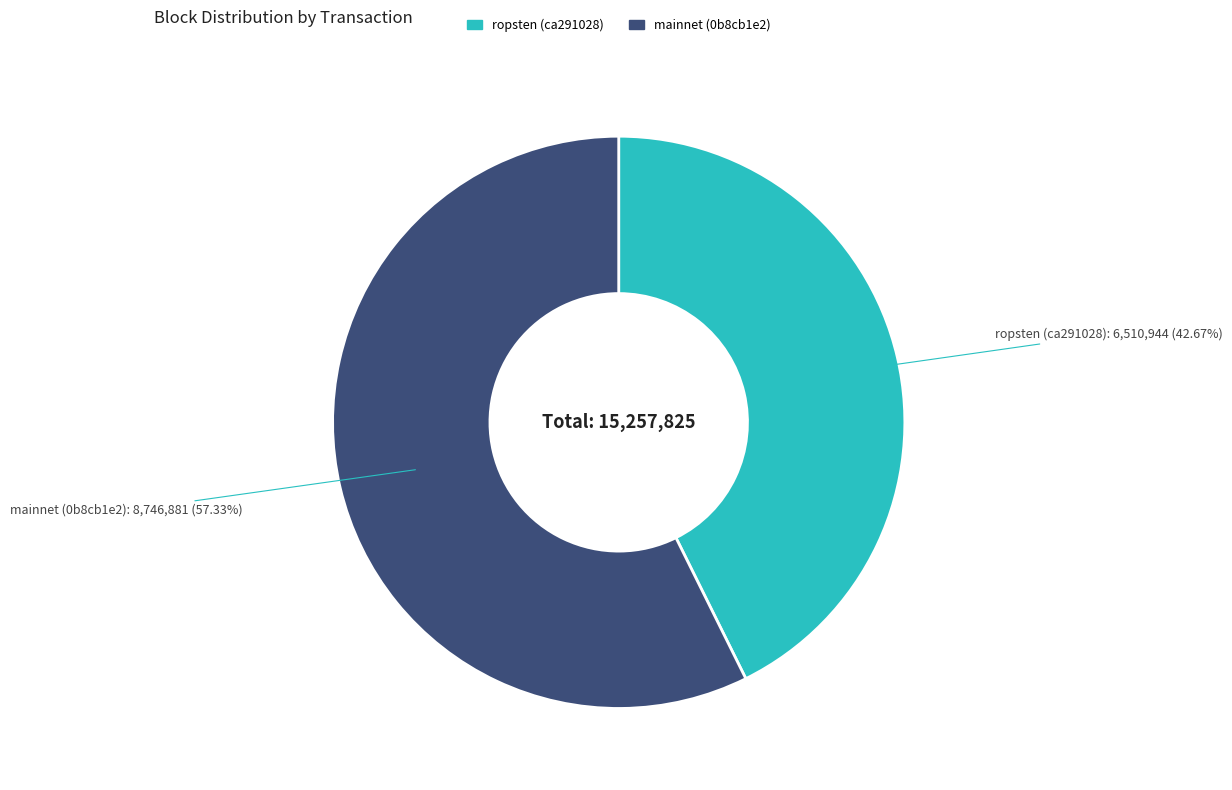

Is there any slice that represents more than half of the pie?

Yes